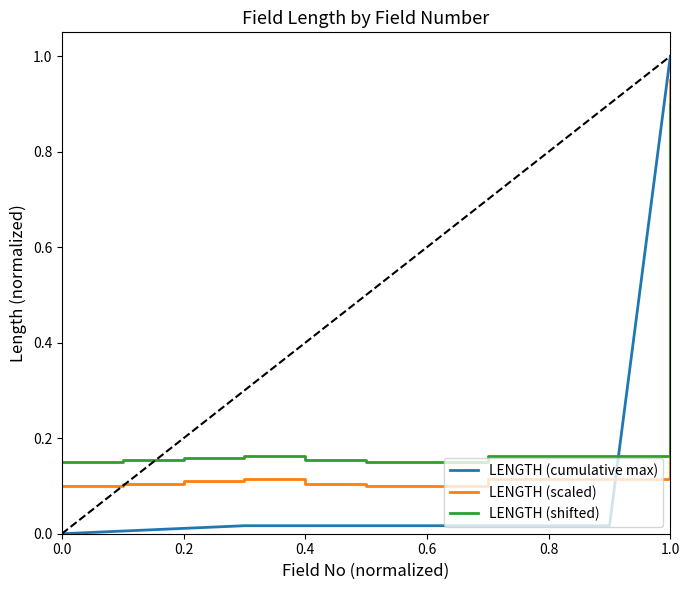

How many lines are shown in the chart?

3